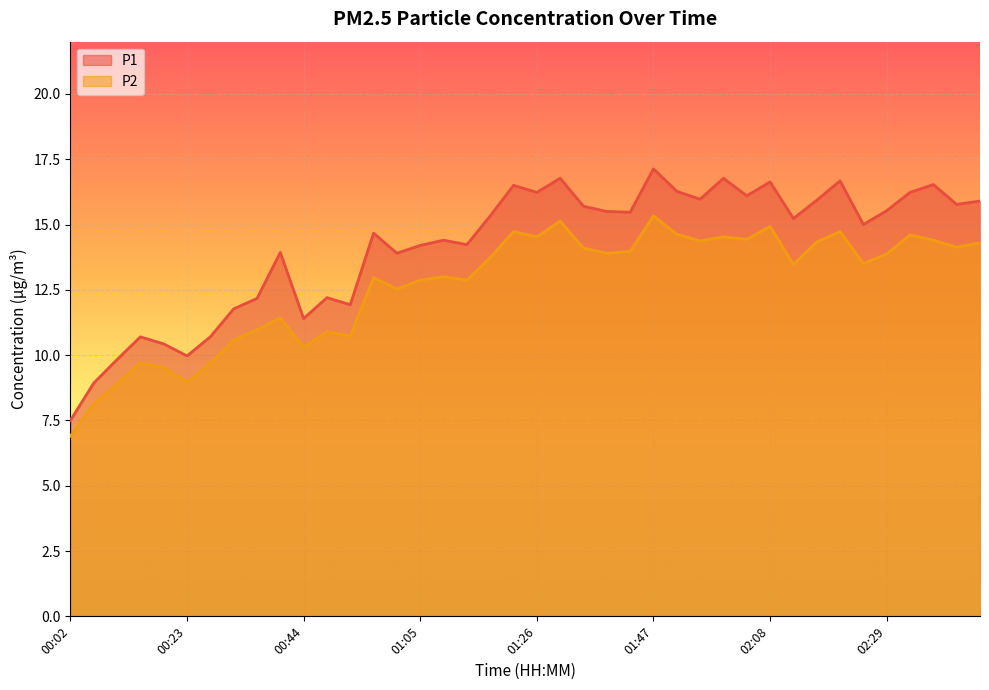

True or false: P2 and P1 intersect in this chart.

False